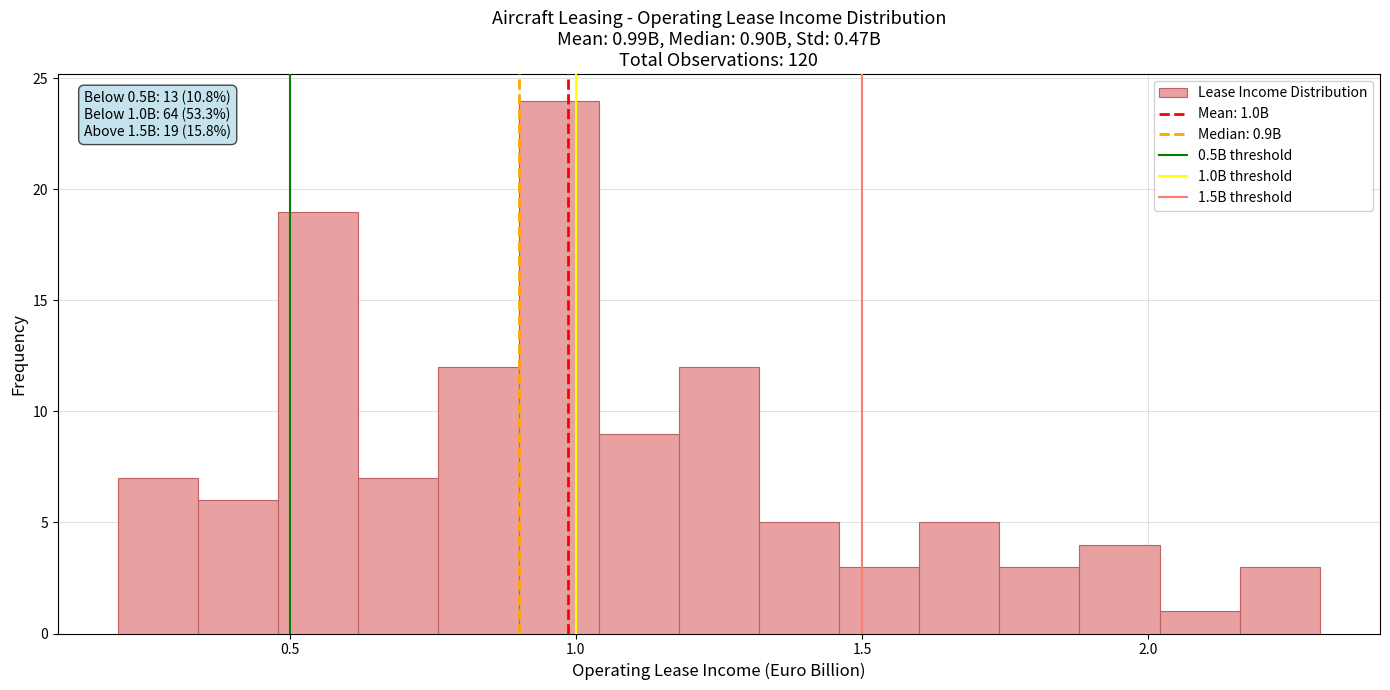

Read against the x-axis, roughly where is the centre of the tallest bar?

0.95